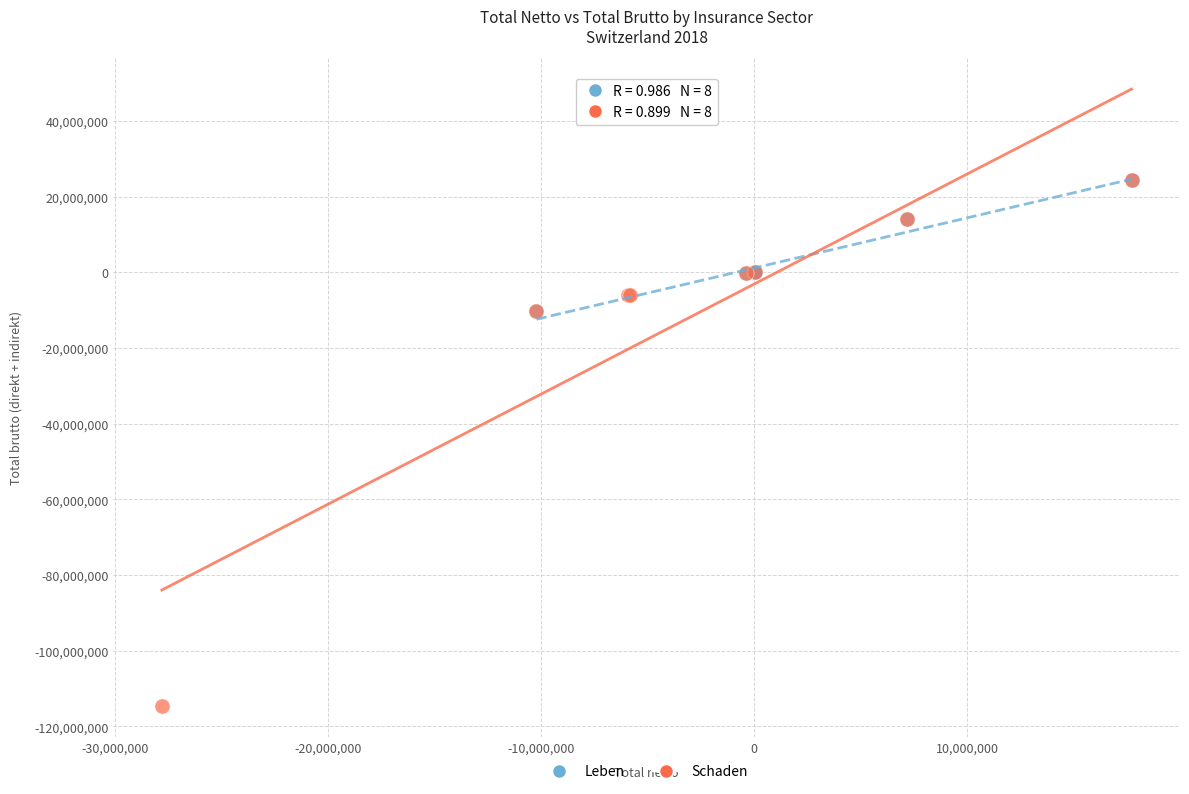

What are all the series names shown in the legend?

Leben, Schaden